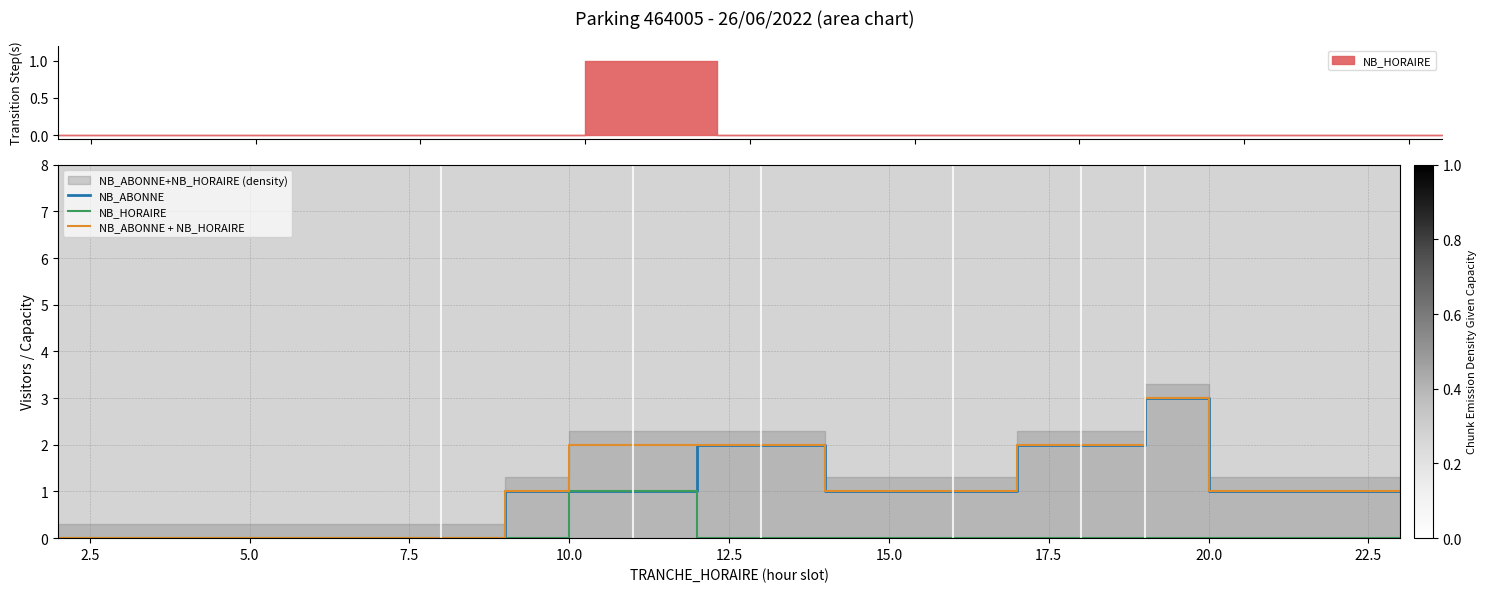

True or false: NB_ABONNE has more than 2 interior local peaks.

False